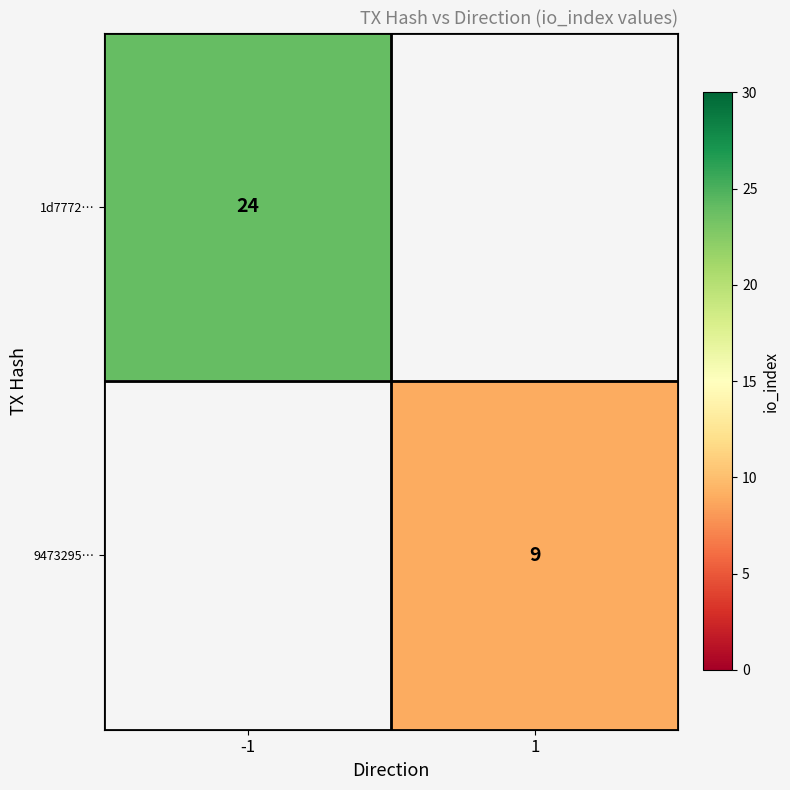

The 9473295… series shows 14 at 1. True or false?

False